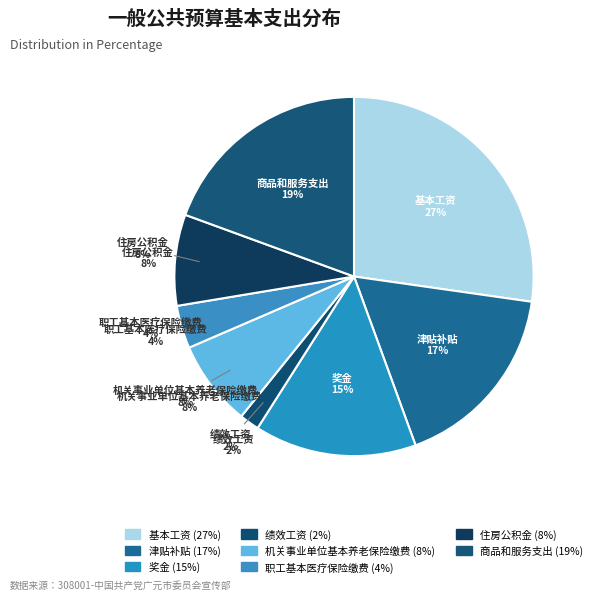

Is it true that 职工基本医疗保险缴费 is 4% of the pie?

True